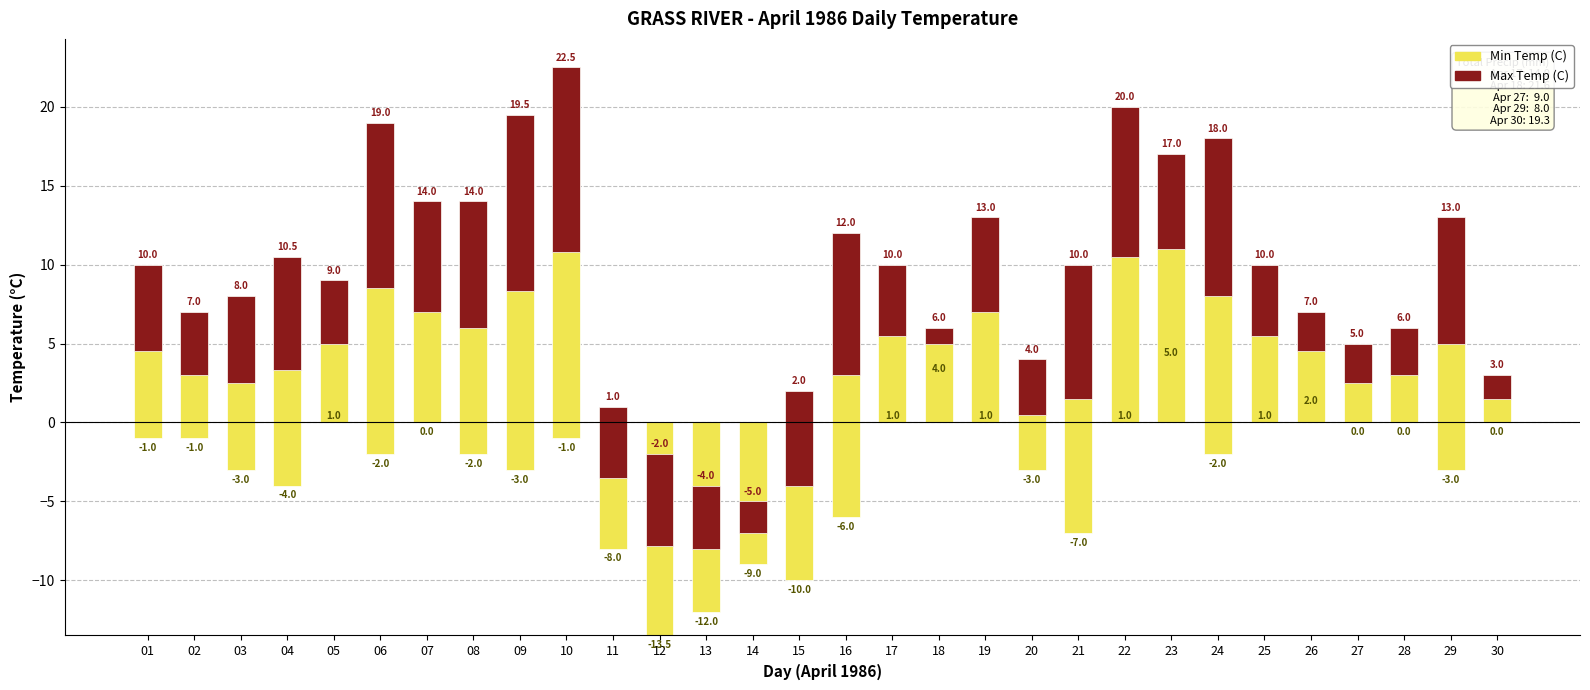

What is the value of the Max Temp (C) bar at the 23rd from the left?

17.0